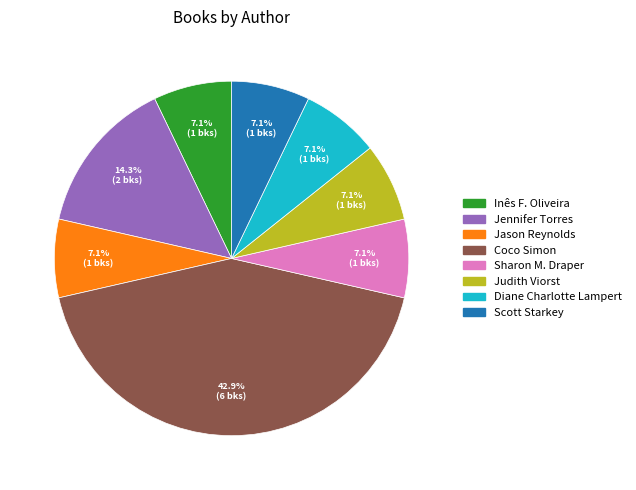

To the nearest percent, what portion does Diane Charlotte Lampert represent?

7%